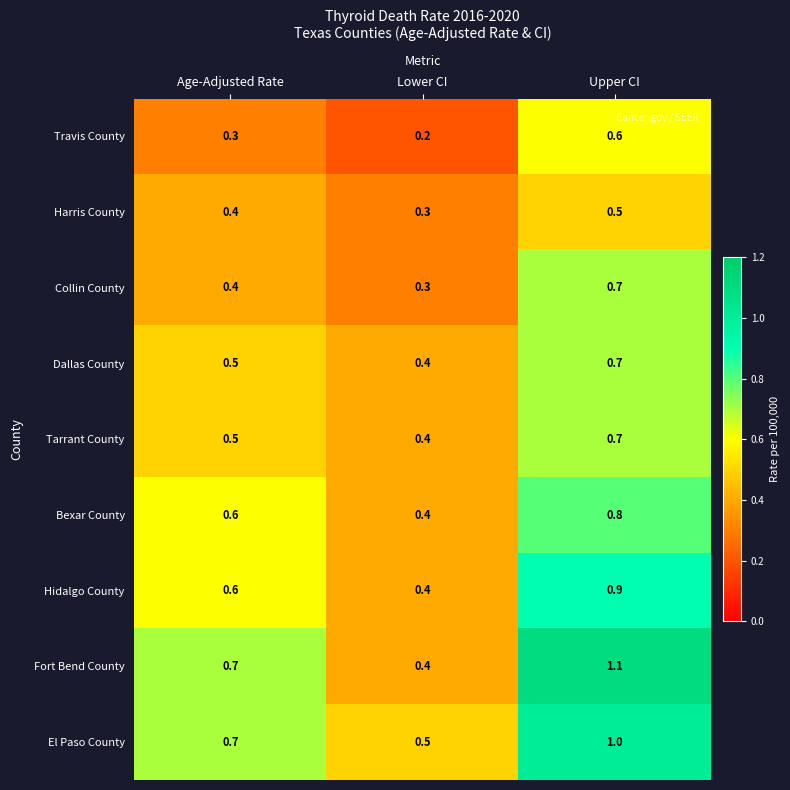

Is it true that Travis County equals 0.2 at Lower CI?

True